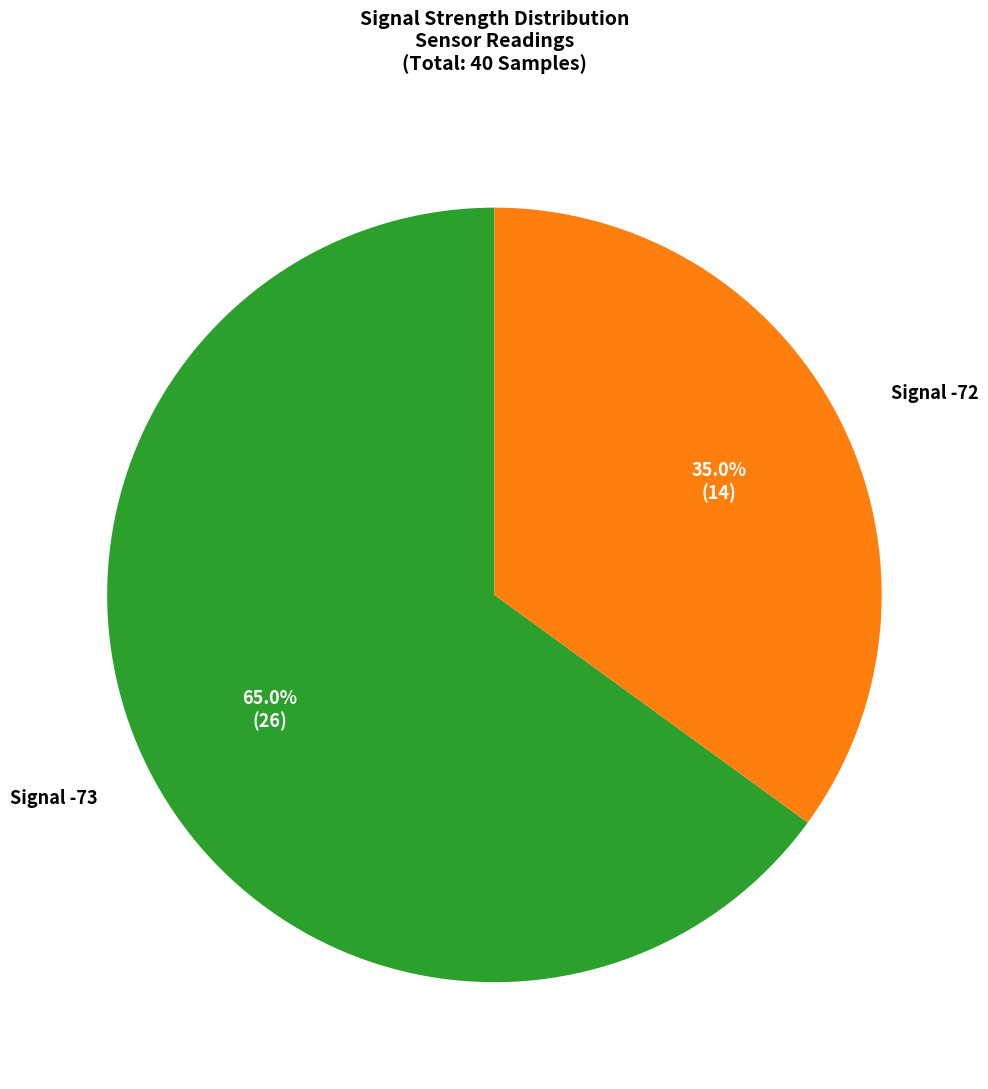

Does any single category account for the majority?

Yes